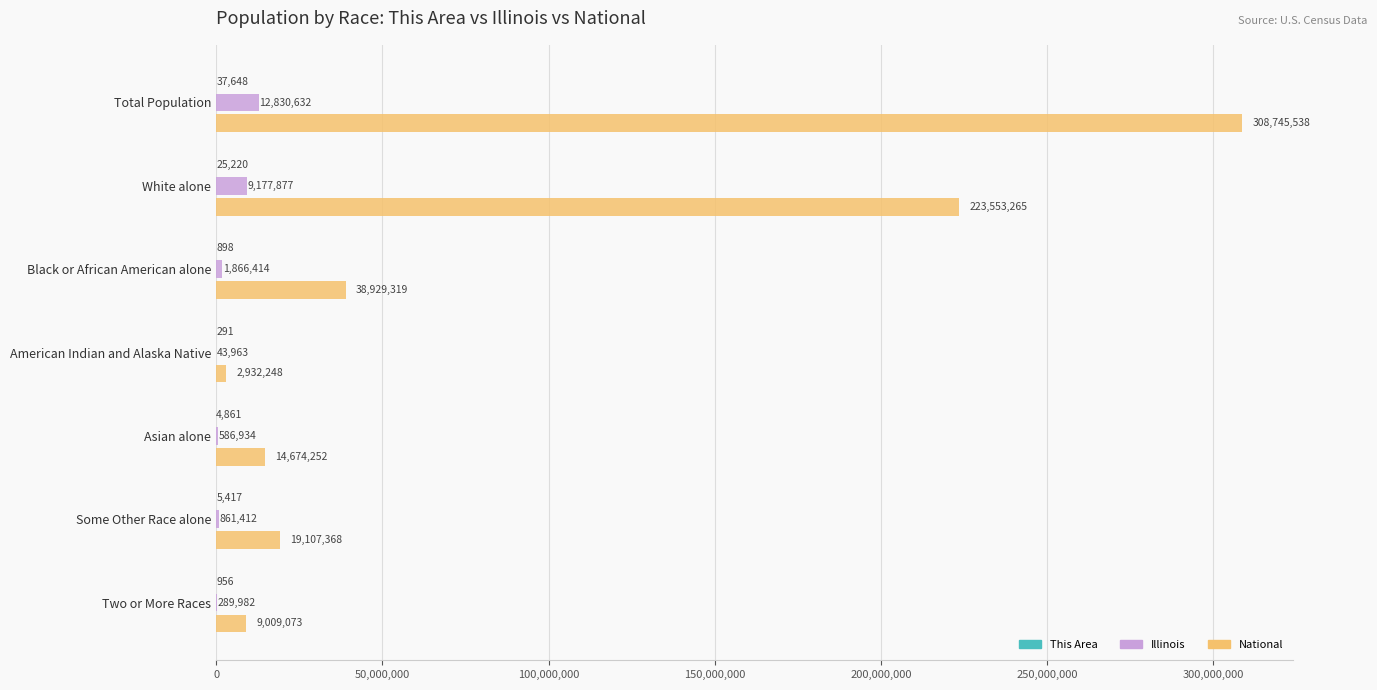

The National series shows 223553265 at White alone. True or false?

True